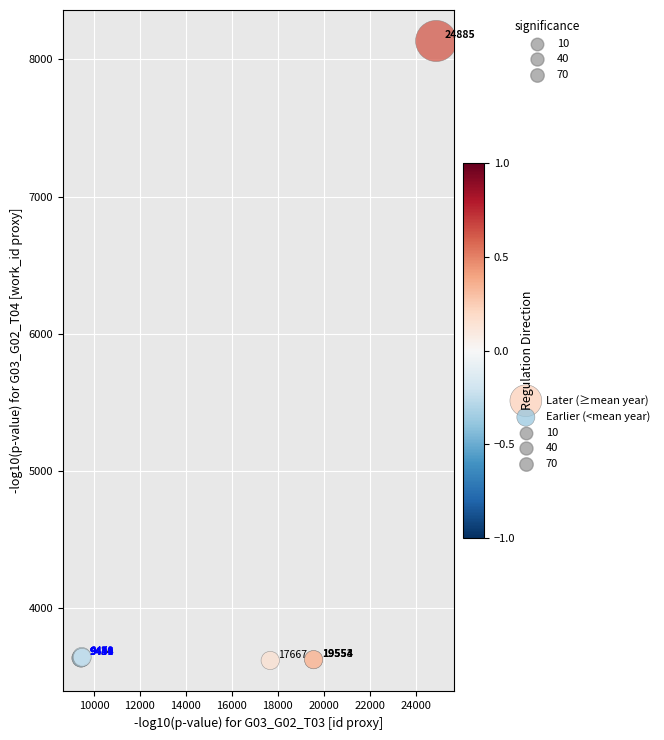

Which series contains the lowest Y value?

Later (≥mean year)